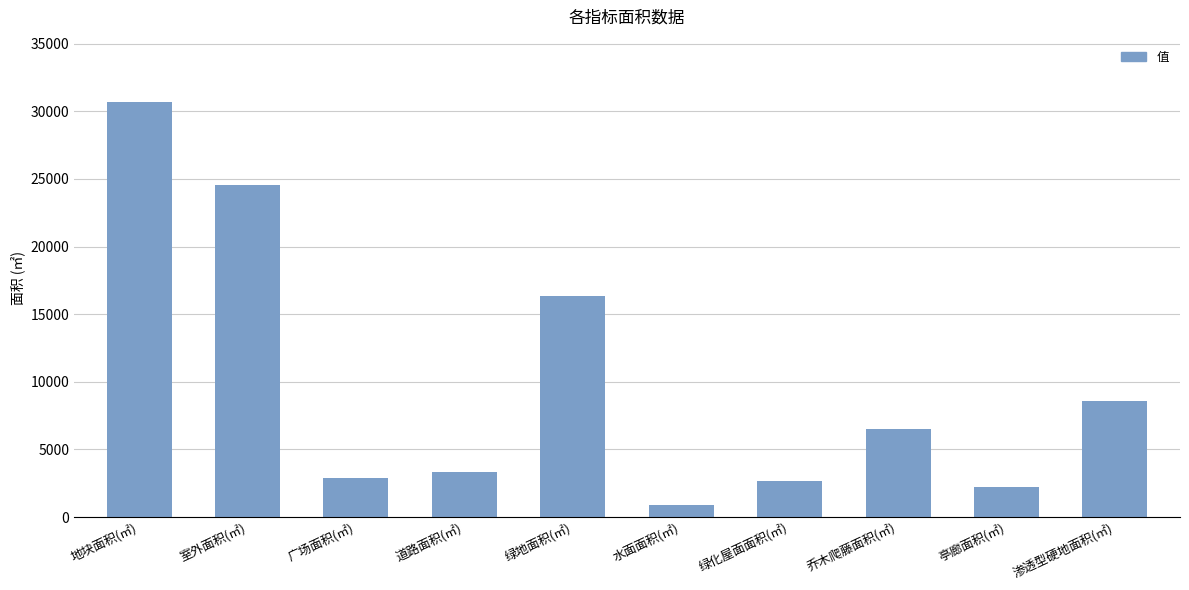

What is the average value?

9859.3